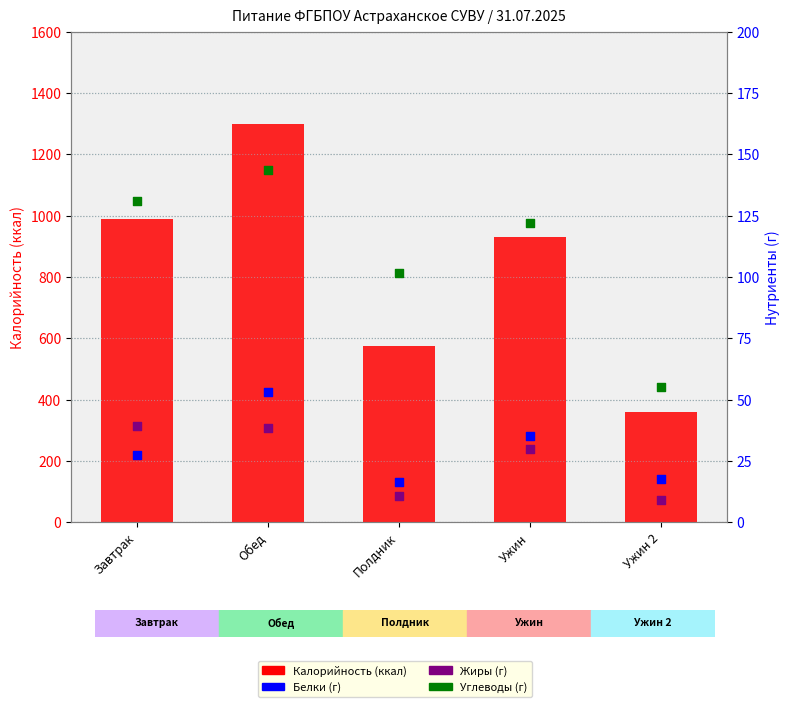

At how many categories does at least one series exceed 1229?

1